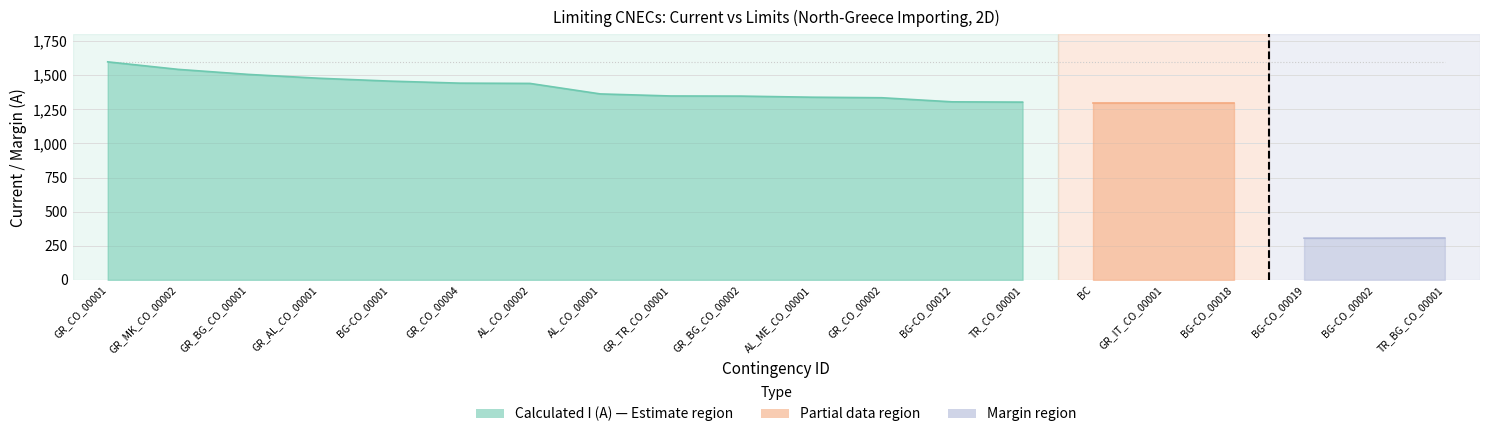

What position from the left is AL_CO_00002?

7